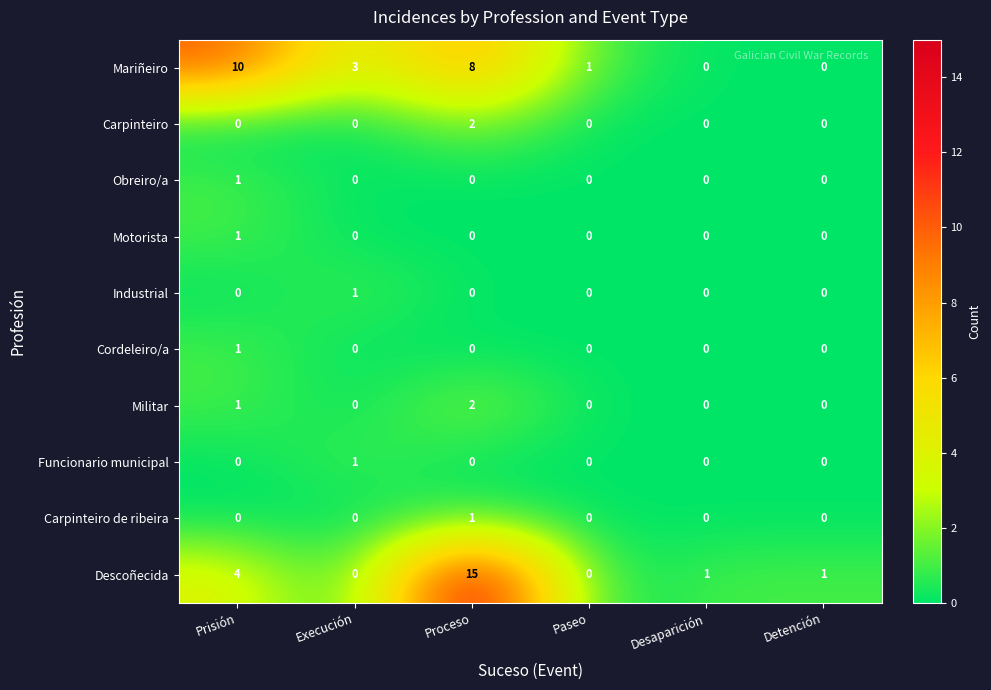

What is the difference between the Descoñecida values at Proceso and Execución?

15